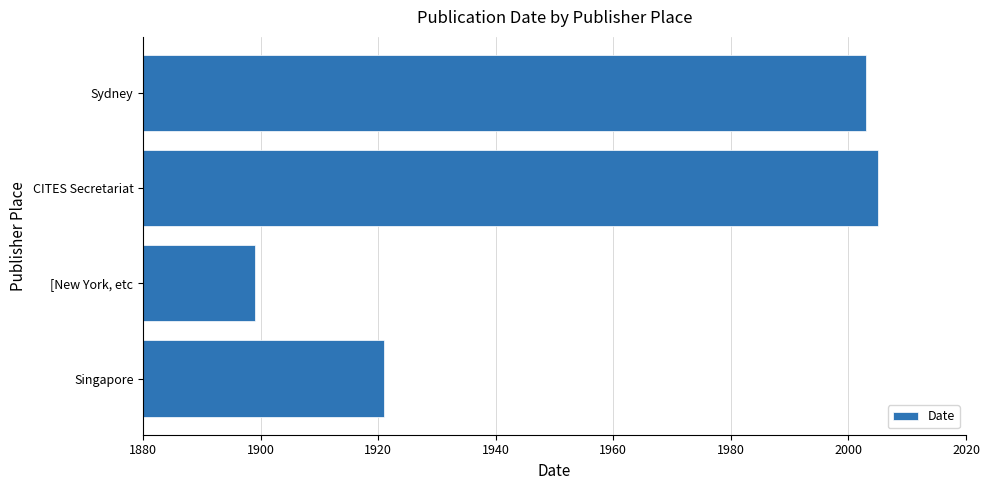

Read the value at Sydney.

2003